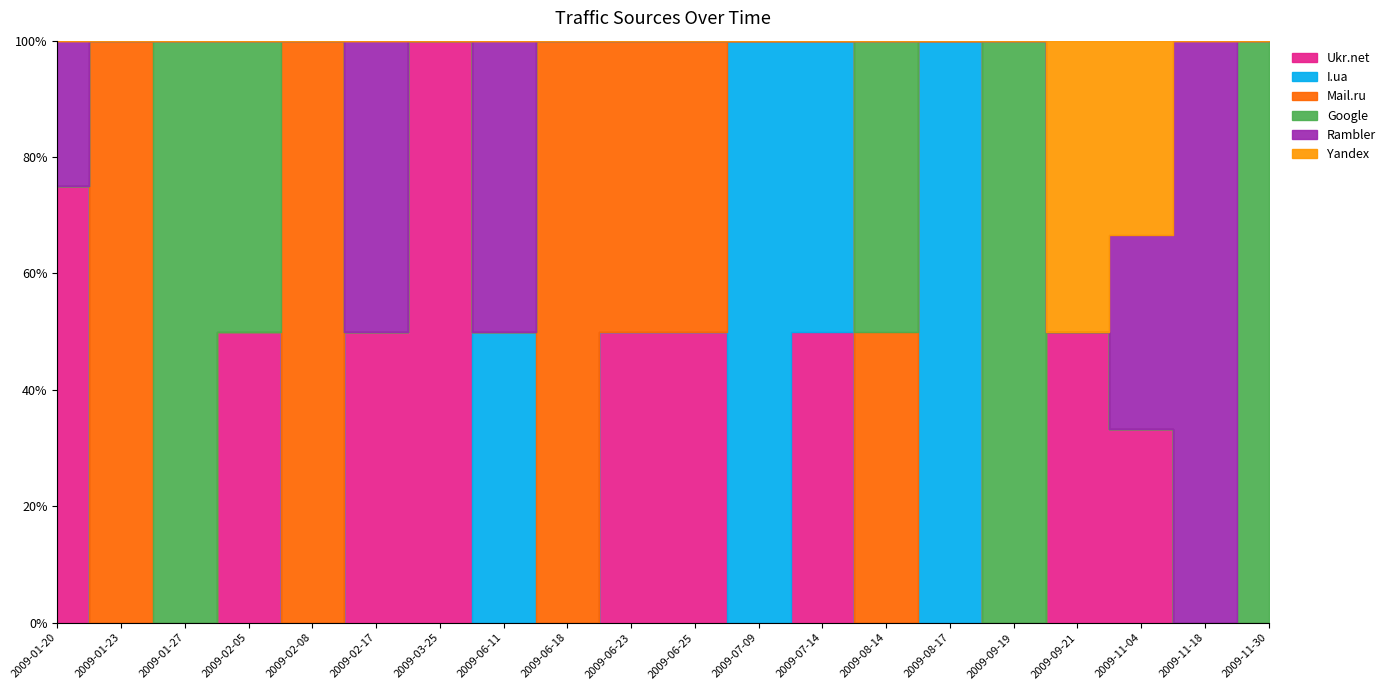

Between 2009-06-25 and 2009-11-04, which is larger?

2009-06-25